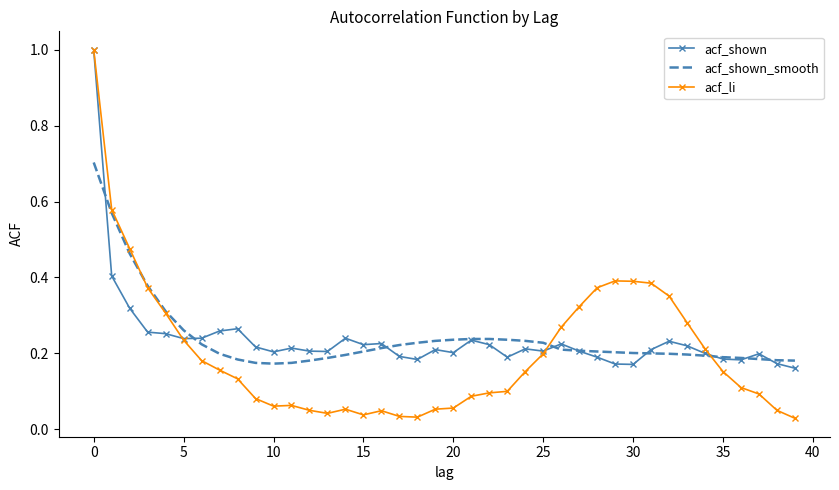

Which series has the widest spread of values?

acf_li